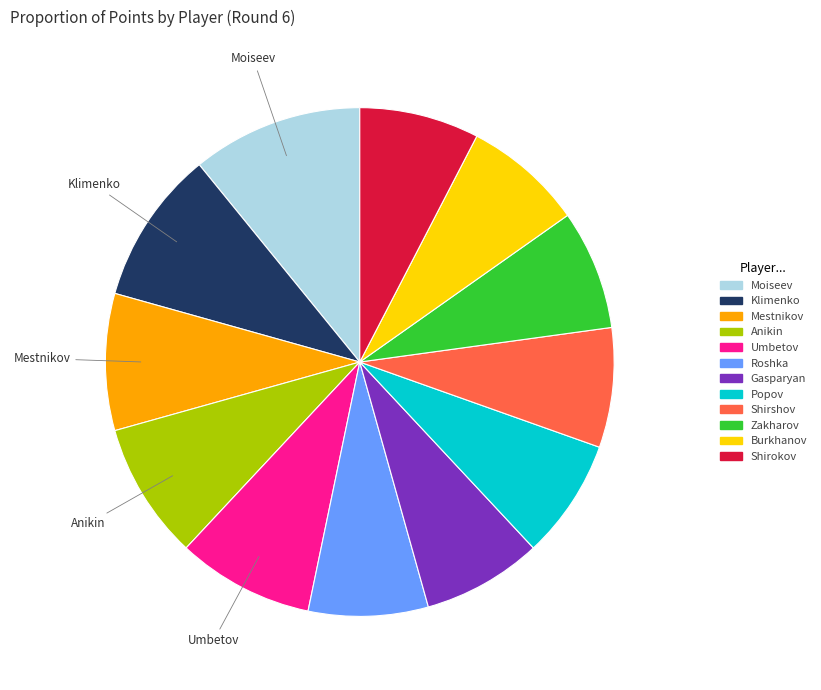

Count the number of slices in the pie.

12